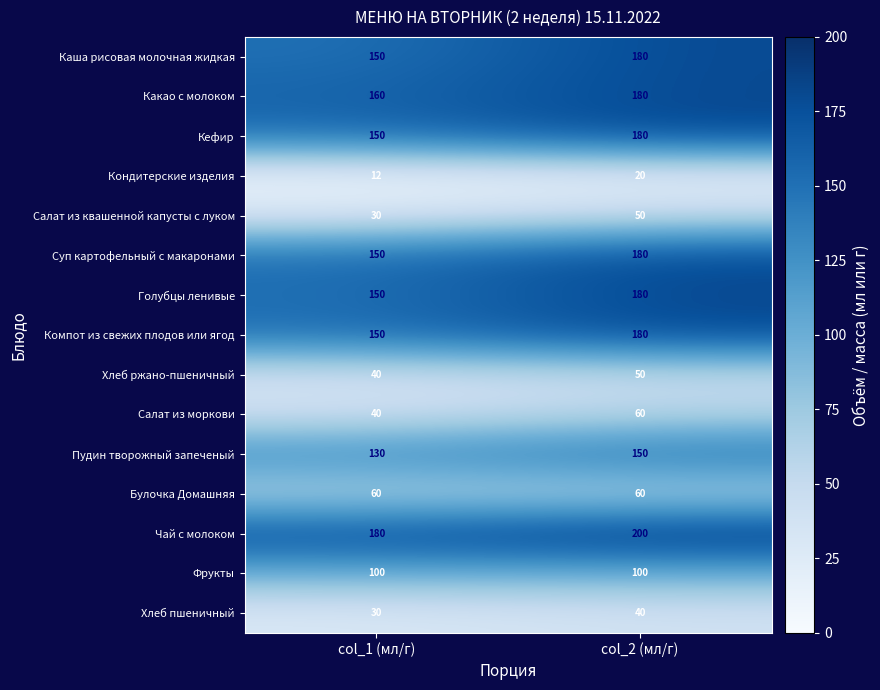

At which category is the sum across all series the highest?

col_2 (мл/г)